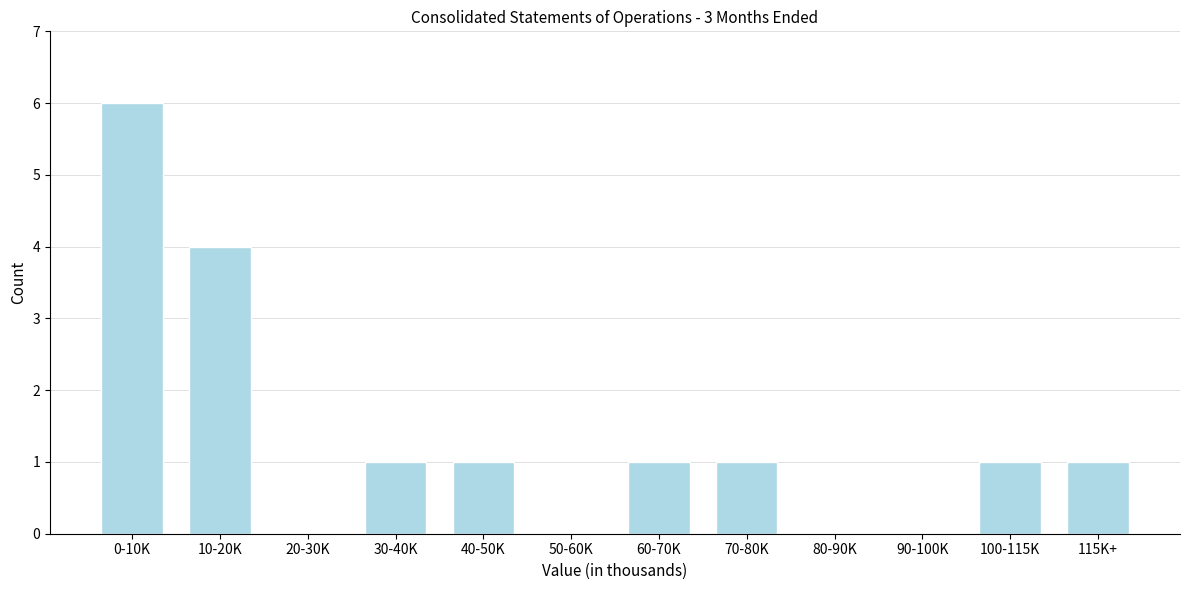

Reading right to left, transcribe all the data shown in this chart.

115K+=1	100-115K=1	90-100K=0	80-90K=0	70-80K=1	60-70K=1	50-60K=0	40-50K=1	30-40K=1	20-30K=0	10-20K=4	0-10K=6